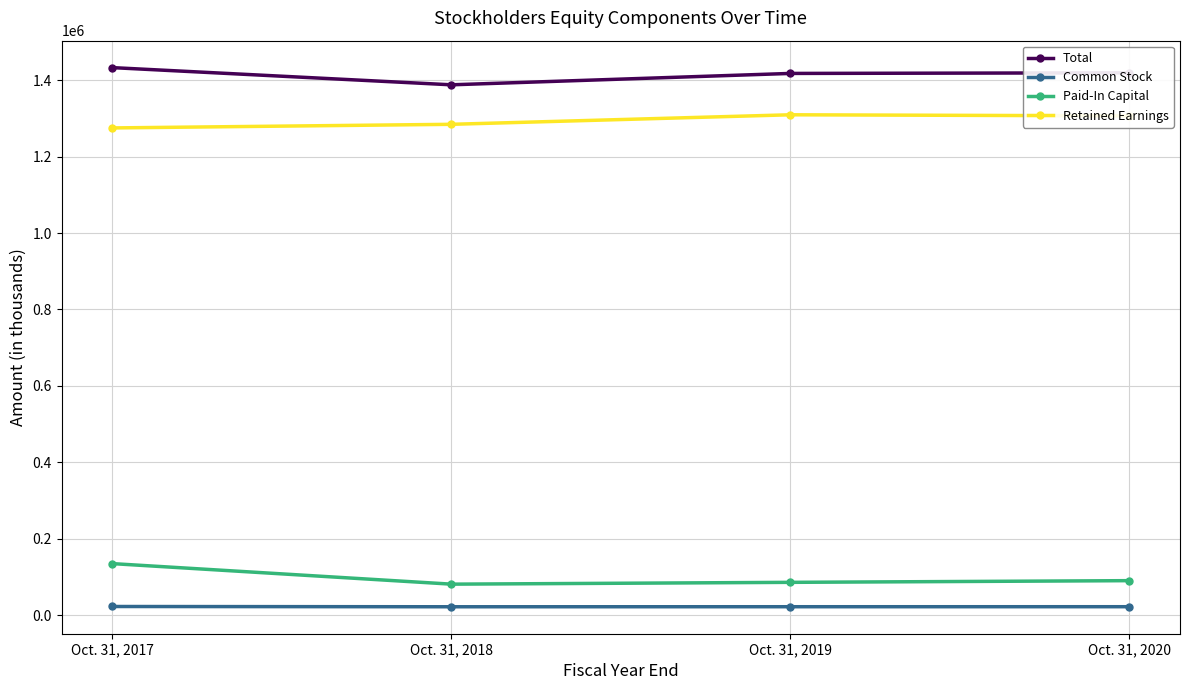

Which series has the largest total across all categories?

Total